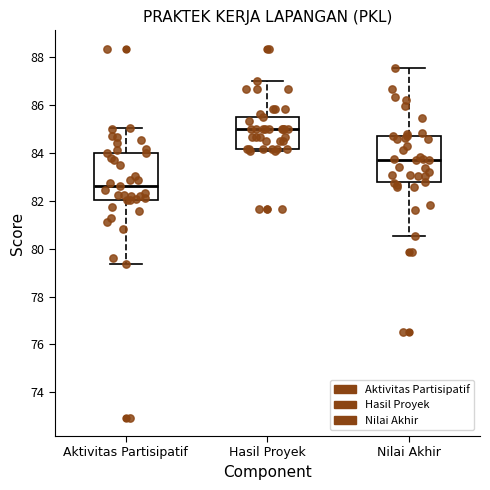

Where is the upper edge of the box for Nilai Akhir on the y-axis? The values are not printed on the chart, so give them approximately, as read against the axis.

84.8